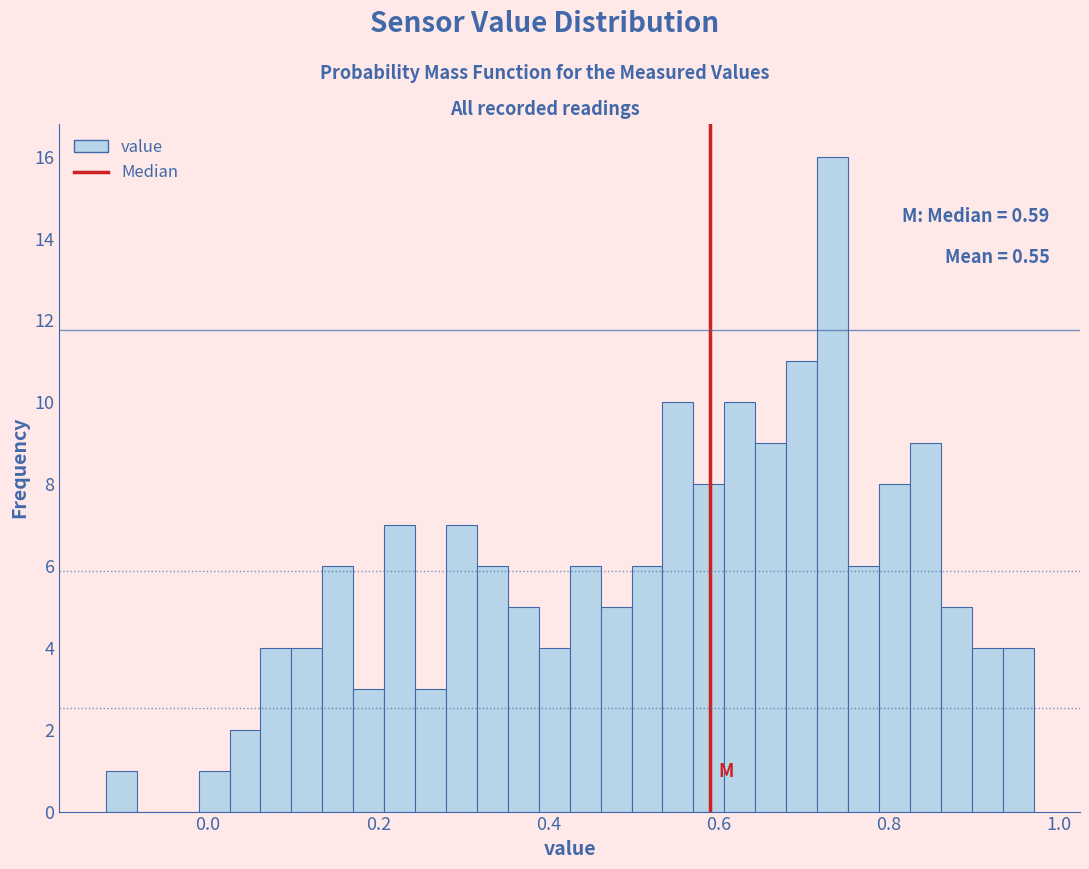

Around what value on the x-axis is the tallest bar? Give the approximate position of its centre, as read against the axis.

0.74